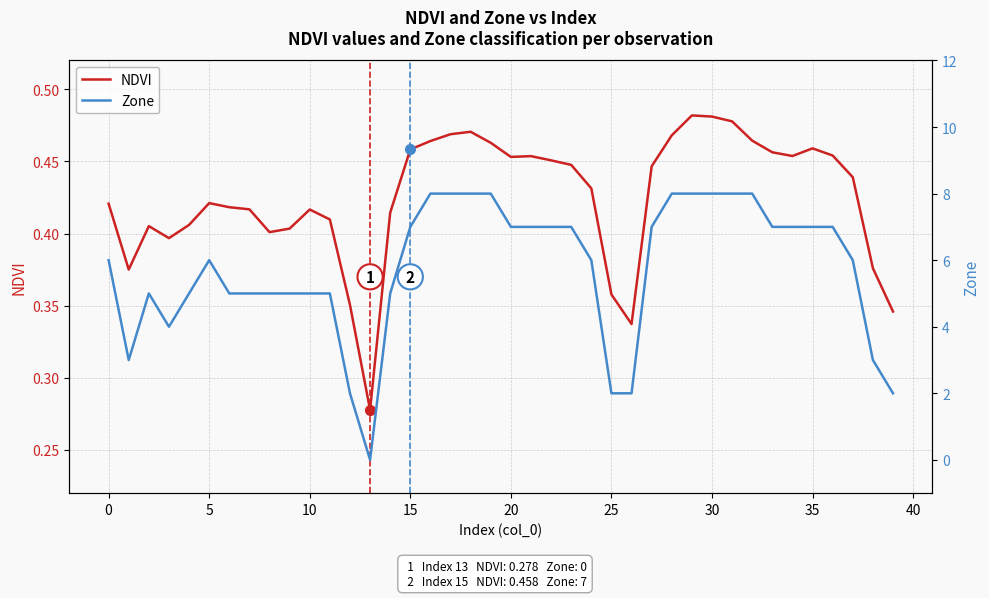

Reading left to right, list all the values displayed in this chart.

NDVI: 0.4	0.4	0.4	0.4	0.4	0.4	0.4	0.4	0.4	0.4	0.4	0.4	0.4	0.3	0.4	0.5	0.5	0.5	0.5	0.5	0.5	0.5	0.5	0.4	0.4	0.4	0.3	0.4	0.5	0.5	0.5	0.5	0.5	0.5	0.5	0.5	0.5	0.4	0.4	0.3
Zone: 6.0	3.0	5.0	4.0	5.0	6.0	5.0	5.0	5.0	5.0	5.0	5.0	2.0	0.0	5.0	7.0	8.0	8.0	8.0	8.0	7.0	7.0	7.0	7.0	6.0	2.0	2.0	7.0	8.0	8.0	8.0	8.0	8.0	7.0	7.0	7.0	7.0	6.0	3.0	2.0